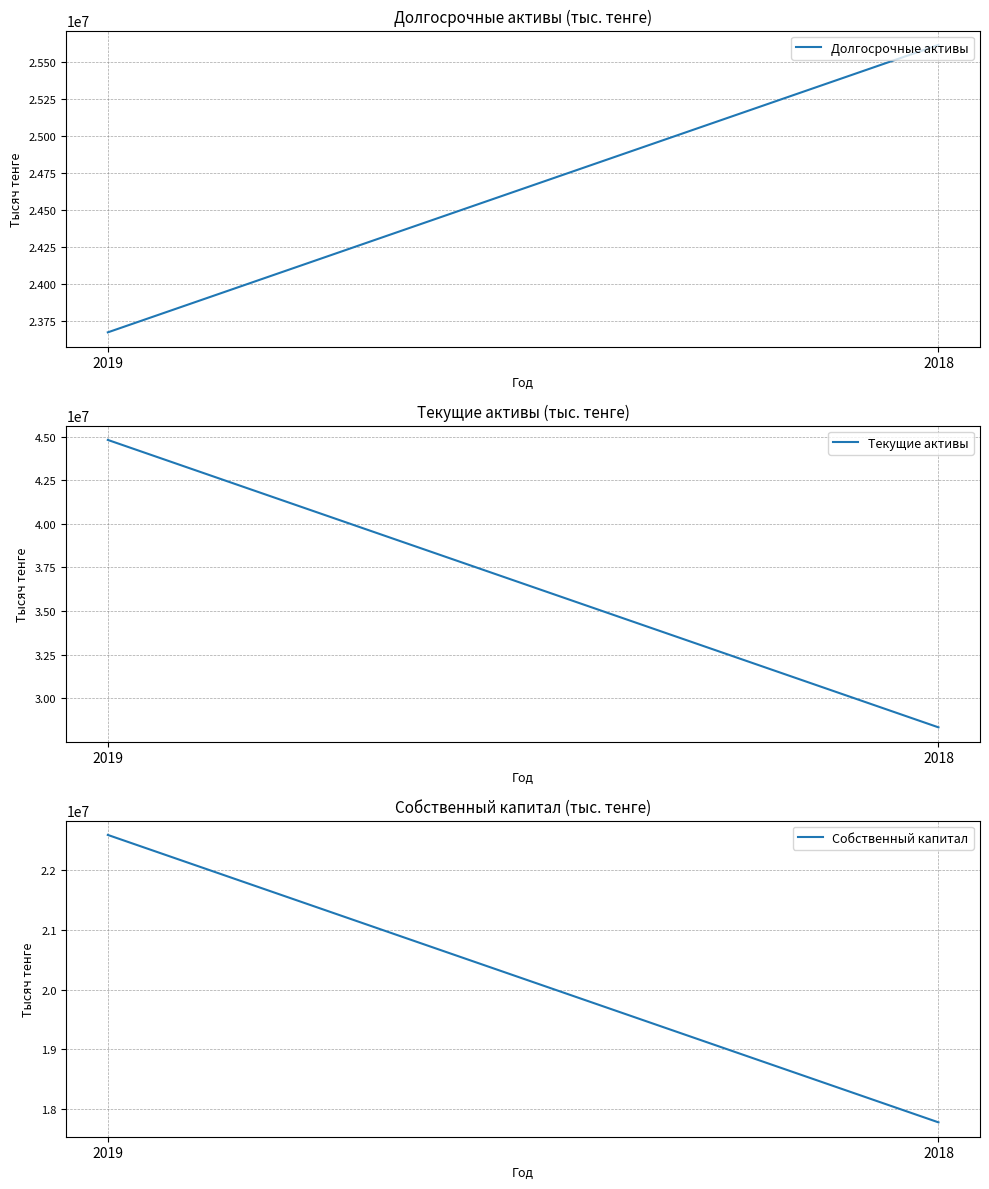

At which category does the chart reach its minimum across all series?

2018